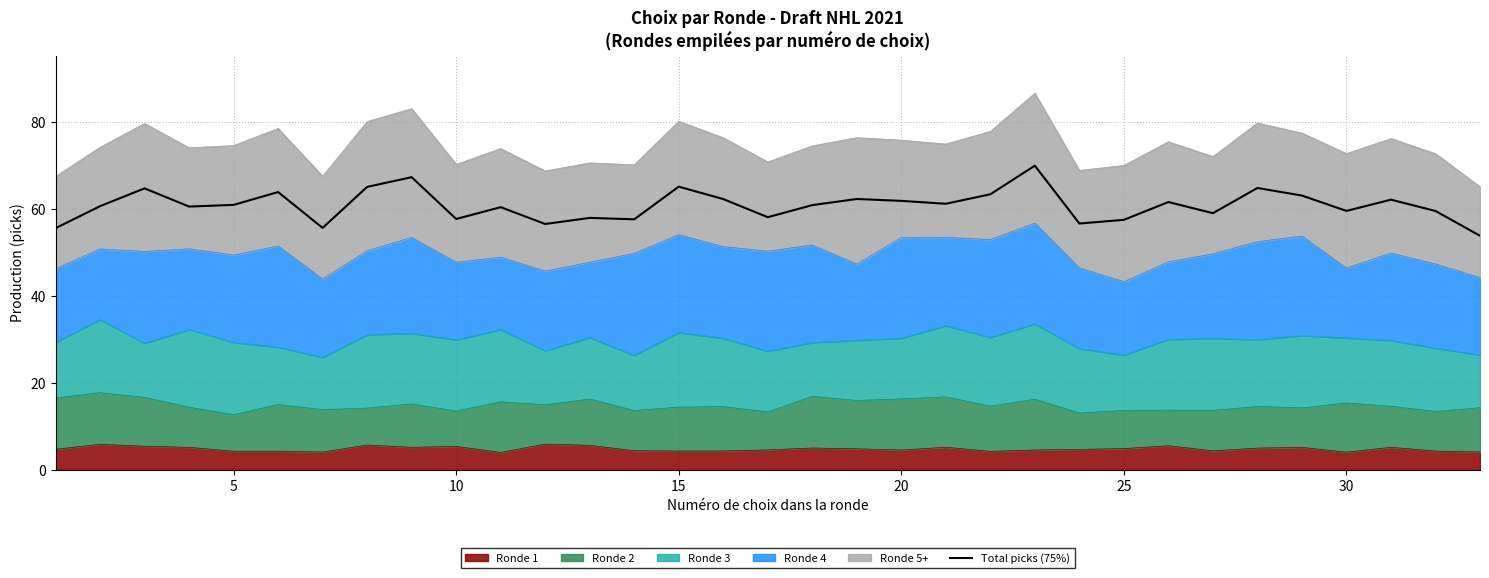

Reading left to right, extract all data points from this chart.

55.6	60.7	64.7	60.6	60.9	63.9	55.7	65.1	67.3	57.7	60.4	56.6	58.0	57.6	65.1	62.3	58.1	60.9	62.3	61.9	61.2	63.4	70.0	56.7	57.5	61.6	59.0	64.8	63.1	59.6	62.1	59.5	53.8